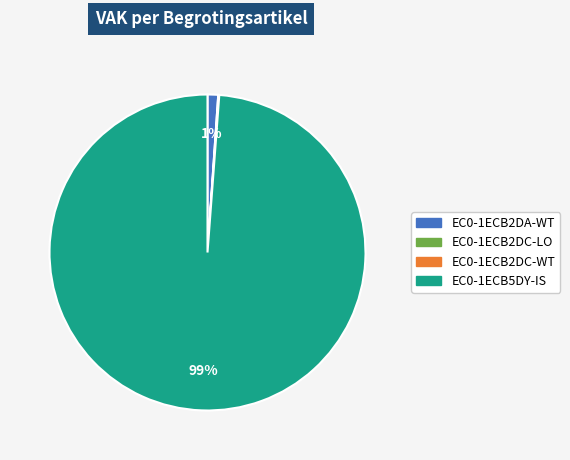

Which category has the biggest portion of the pie?

EC0-1ECB5DY-IS